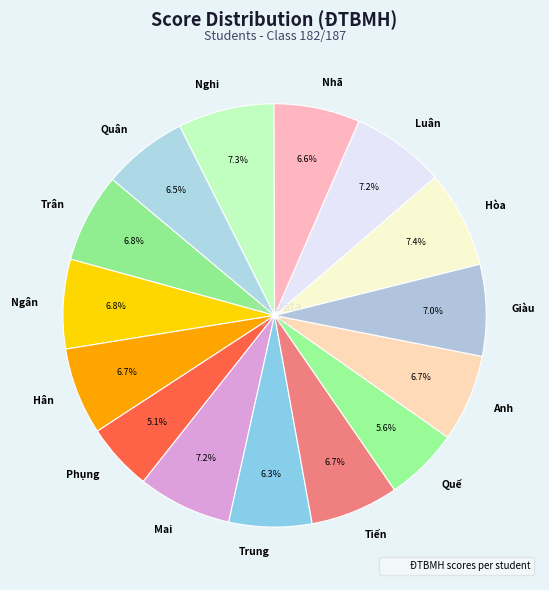

Which slice is the smallest?

Phụng